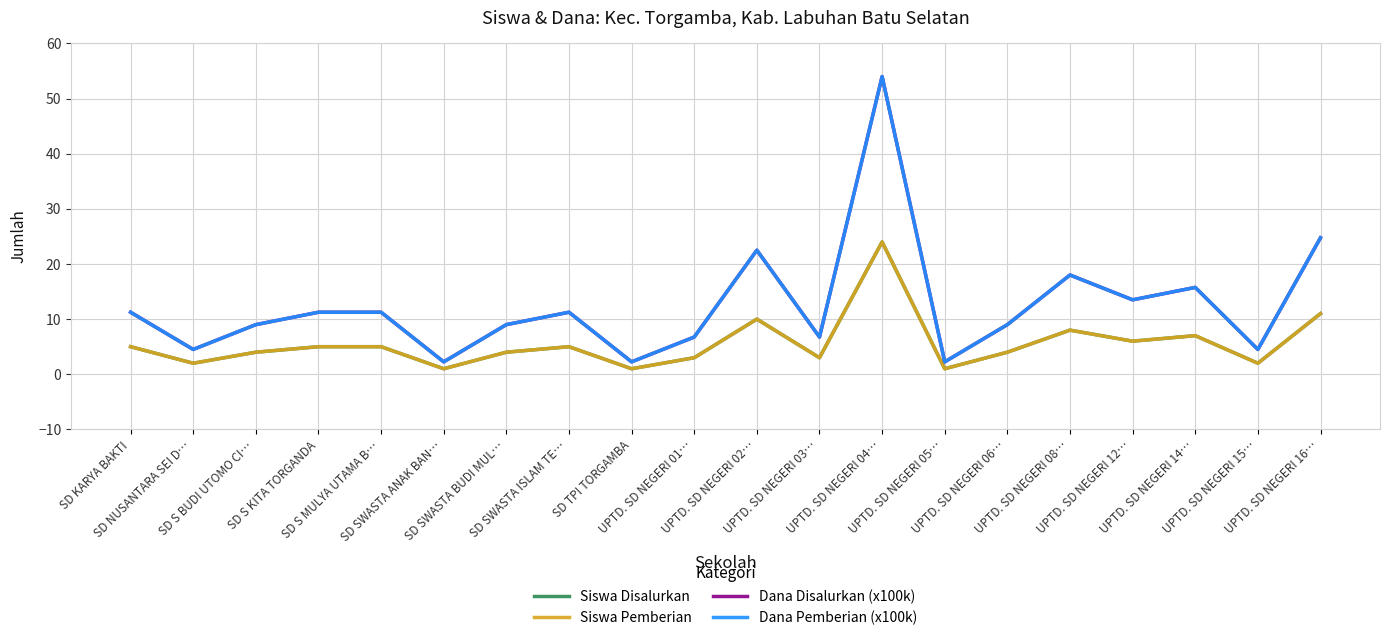

Is this an area chart (filled region under the line)?

No